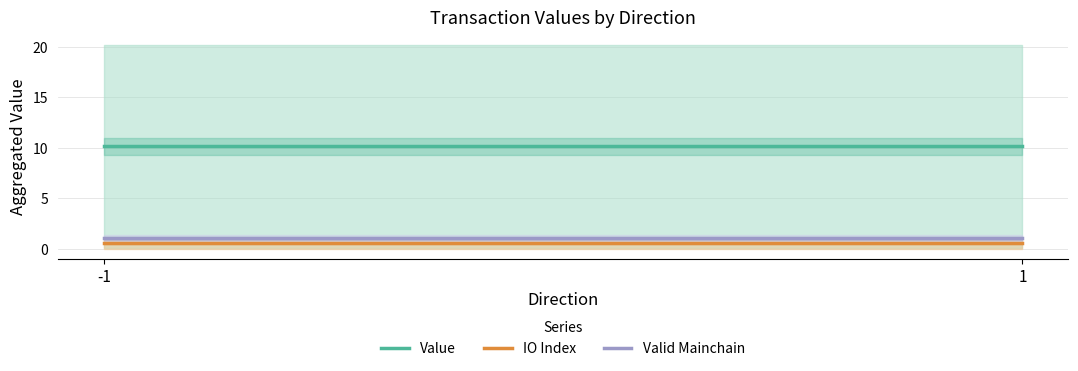

At which label does Valid Mainchain reach its peak?

-1